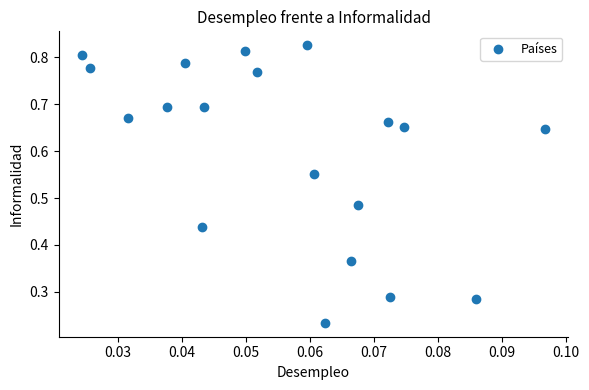

How many points are shown in the scatter plot?

19